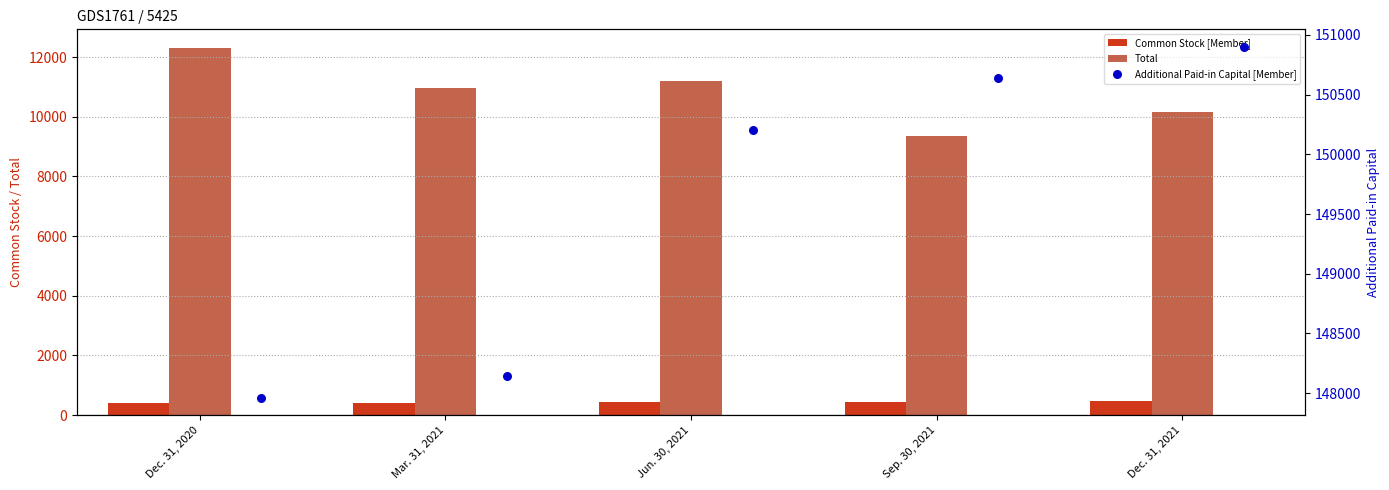

Which series has the widest spread of Y values?

Total